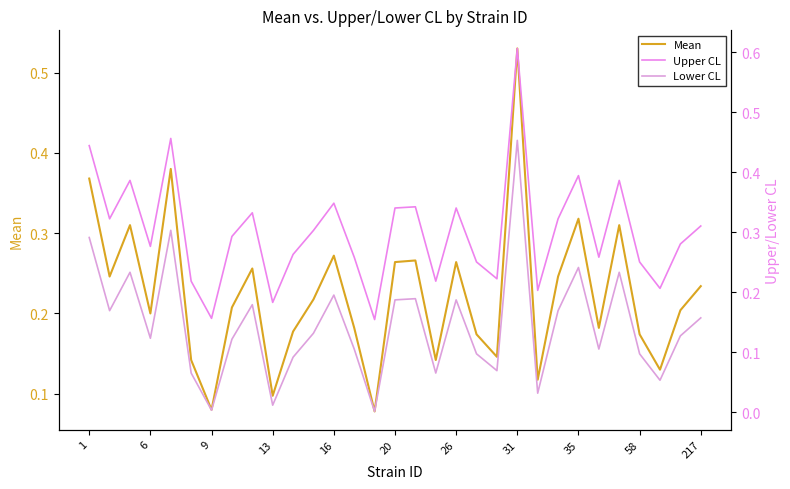

True or false: Upper CL and Mean intersect in this chart.

False